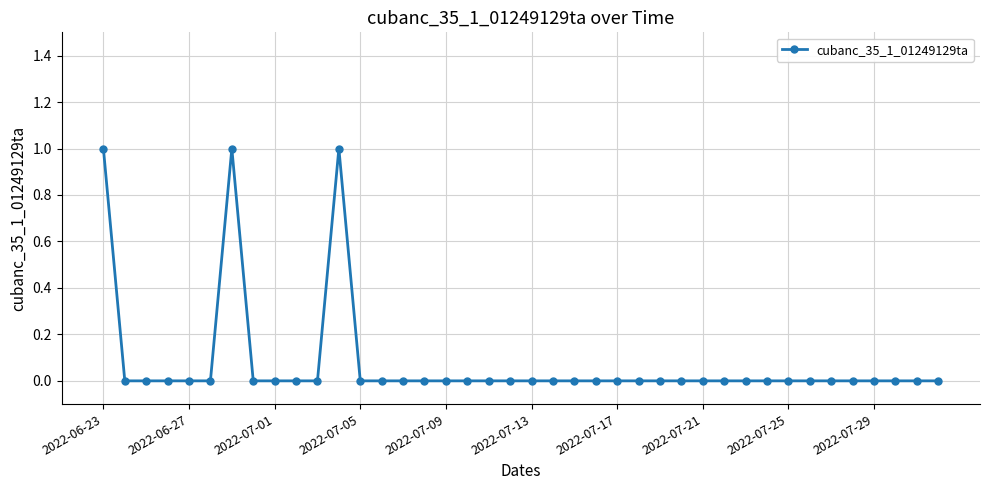

True or false: there are more than 0 points higher than both neighbors.

True